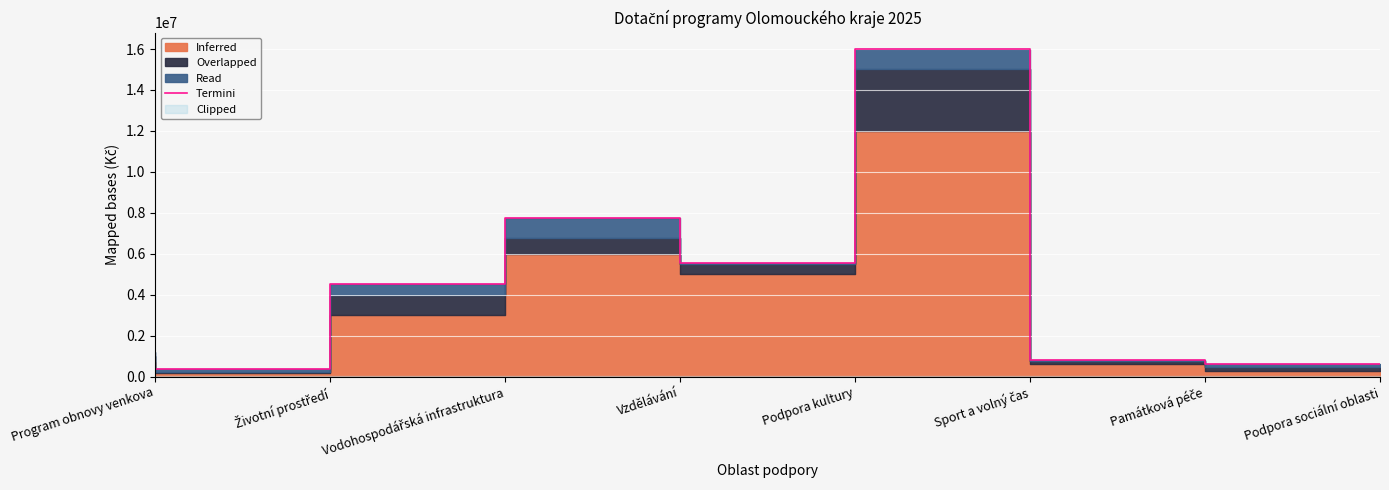

What is the difference between the second highest and minimum values?

7380000